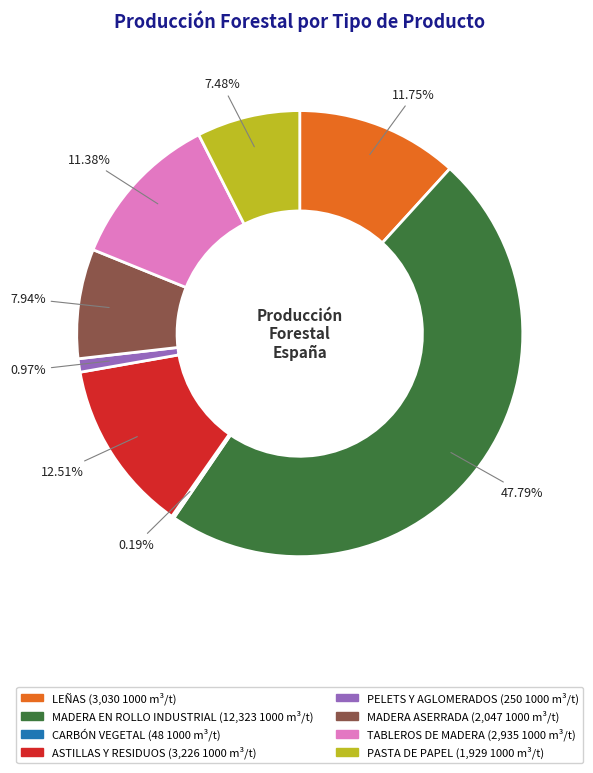

Is there any slice that represents more than half of the pie?

No